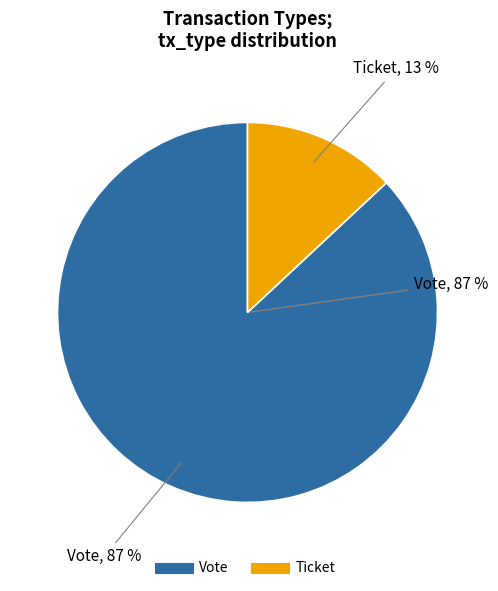

To the nearest percent, what is the average slice percentage?

50%